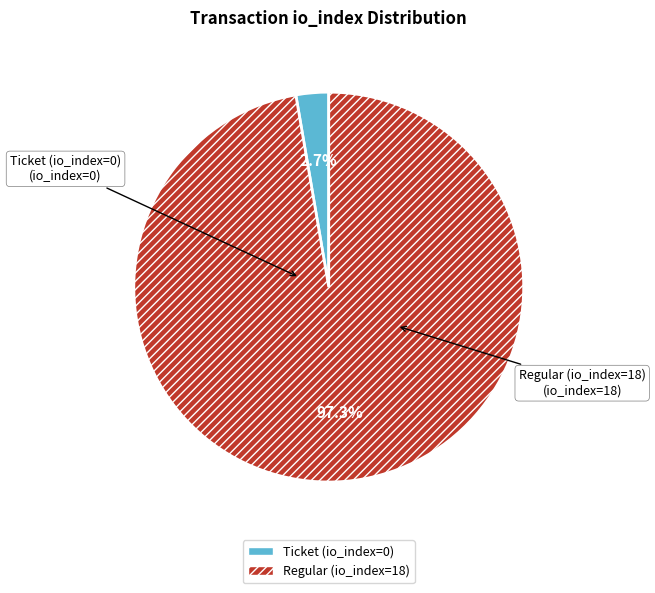

Is there a majority slice in this chart?

Yes